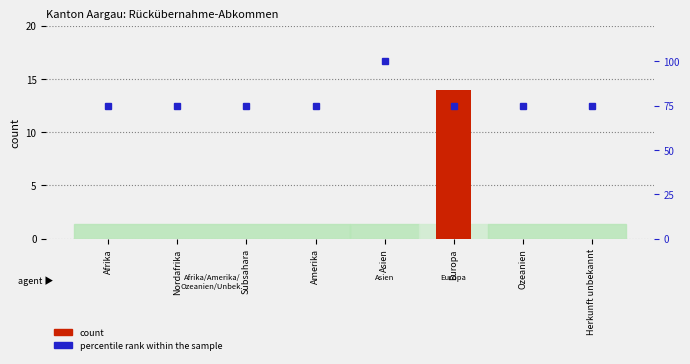

What is the sum of the percentile rank within the sample values at Herkunft unbekannt and Amerika?

150